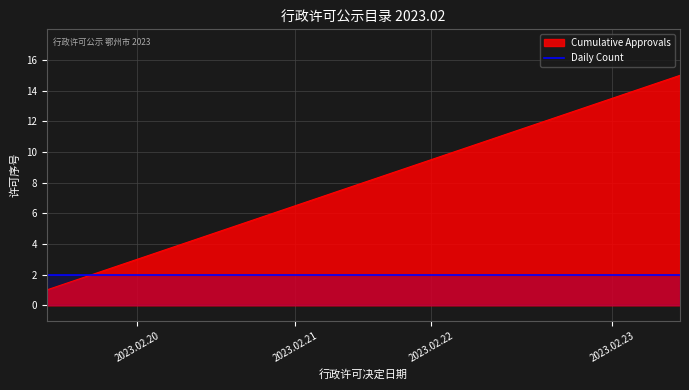

Which series has the widest spread of values?

Cumulative Approvals